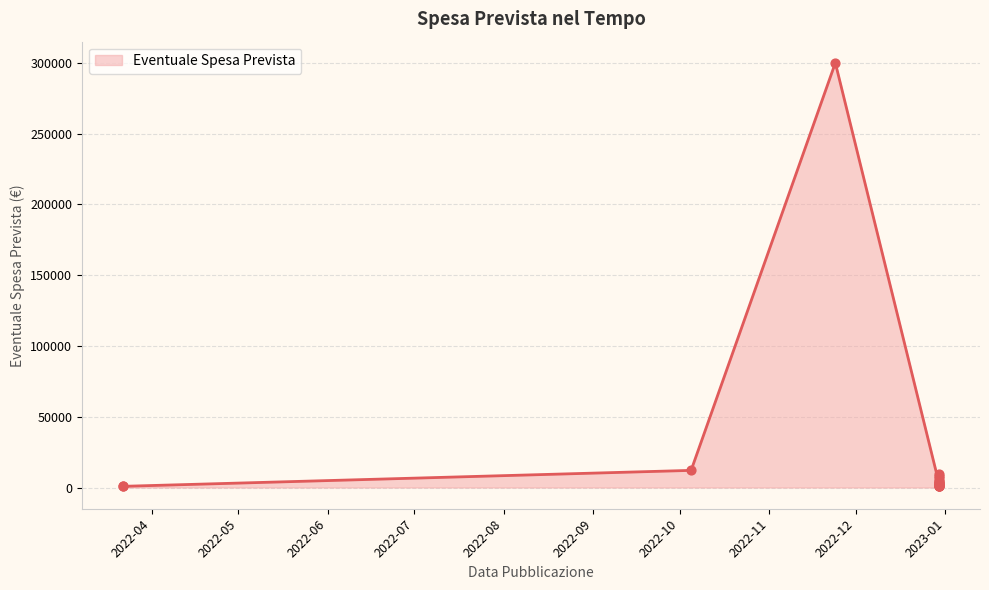

What is the change in value from 2022/03/22 to 2022/12/30?

+2257.6